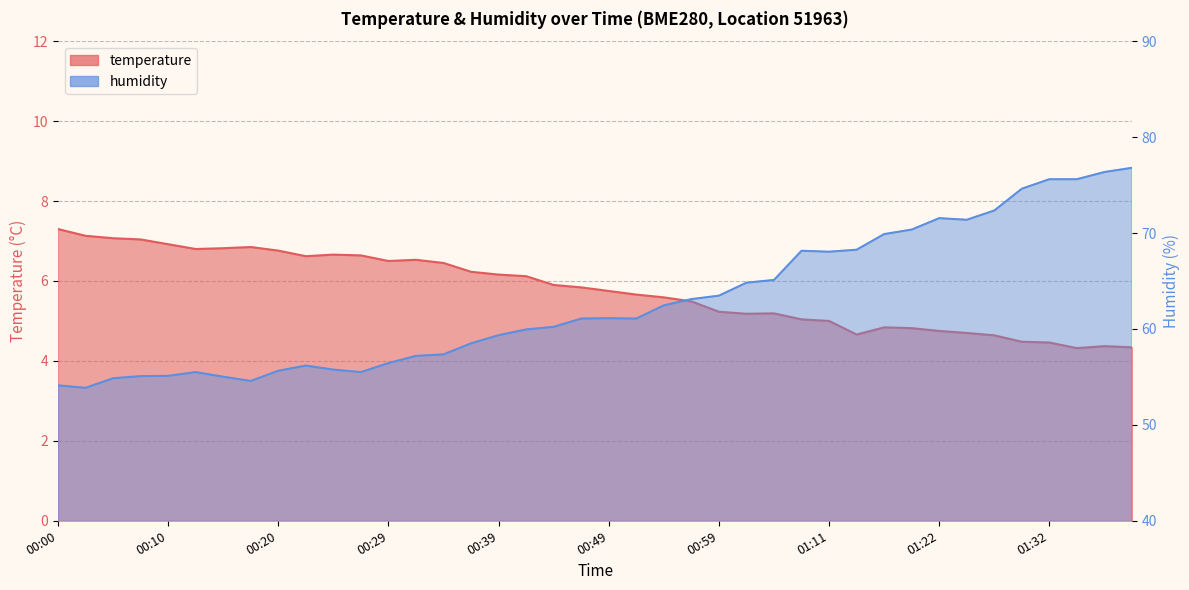

True or false: humidity has a value of 56.4 at 00:29.

True